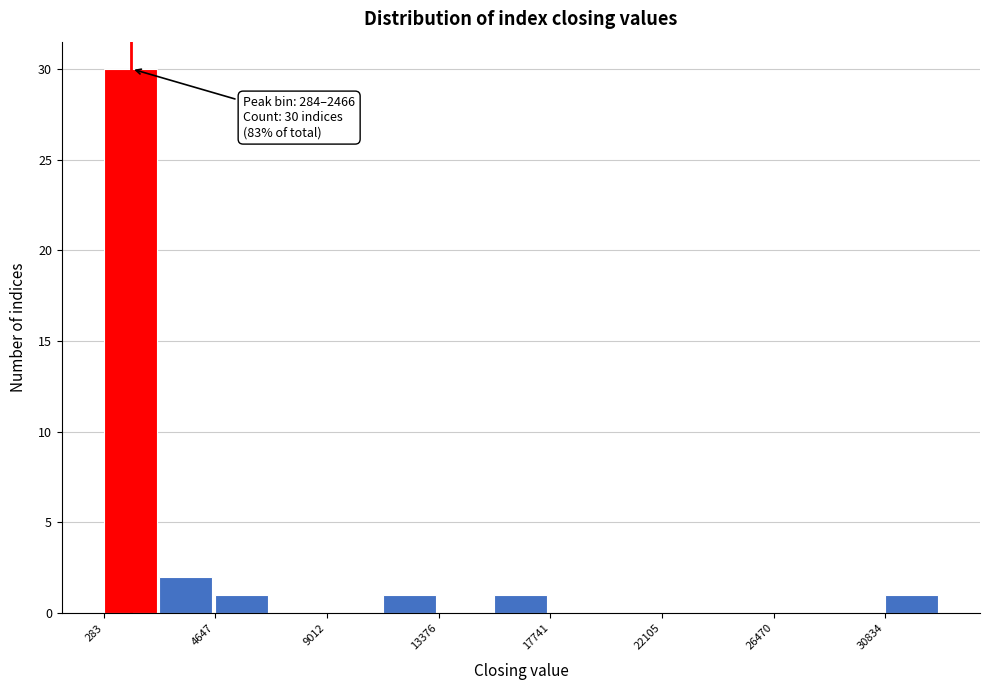

Which range on the x-axis has the tallest bar?

500 to 2500